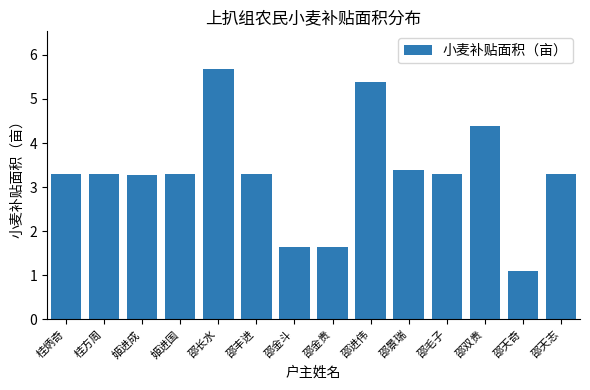

How many bars are there in total?

14